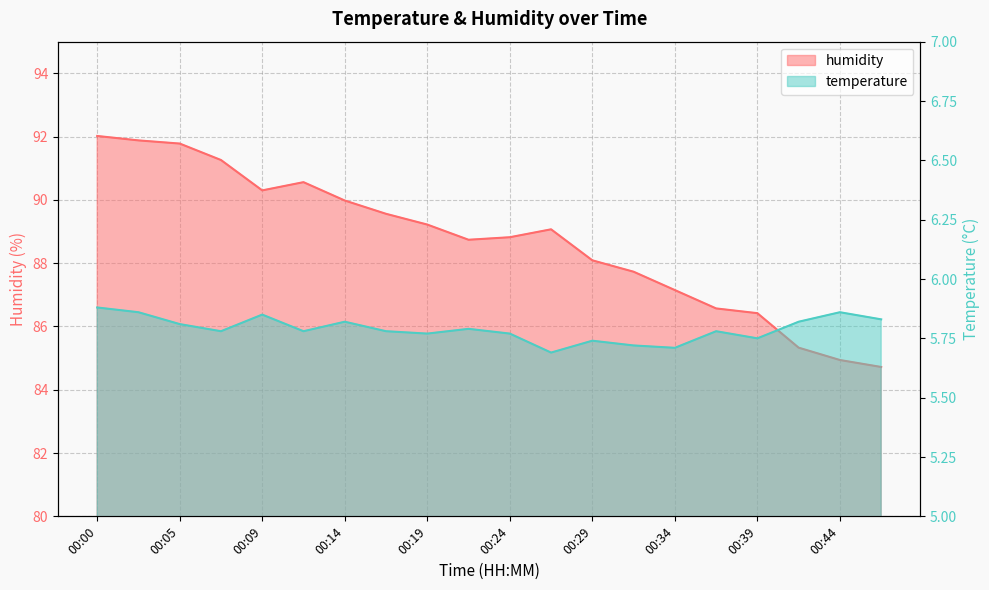

At which category is the sum across all series the highest?

00:00